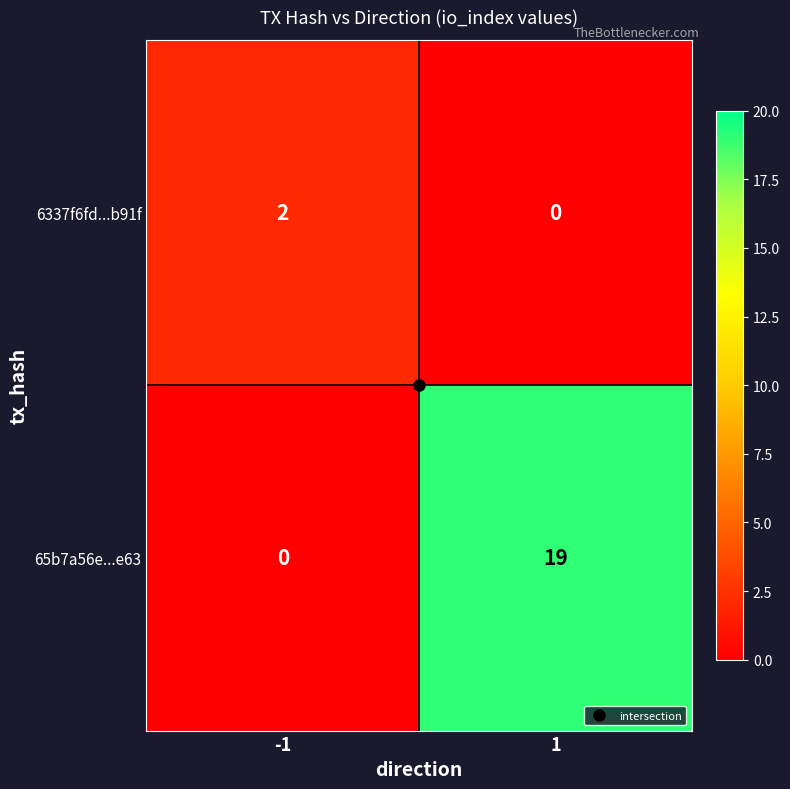

What is the greatest value displayed?

19